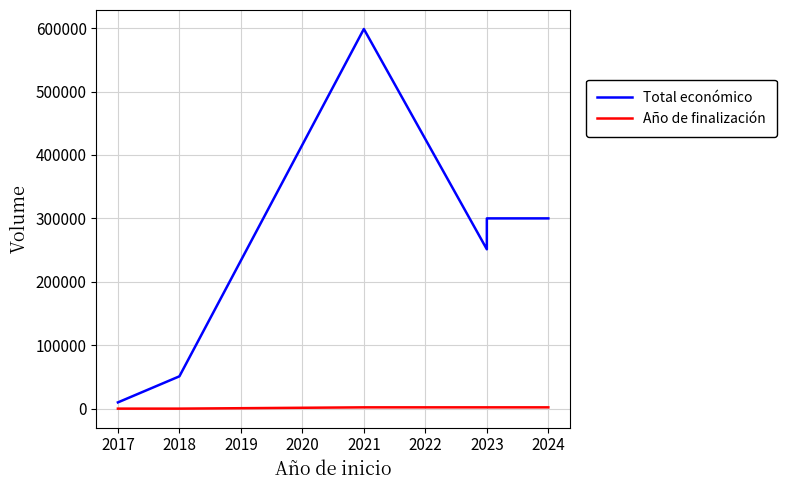

Does the chart display data point markers on the line(s)?

No